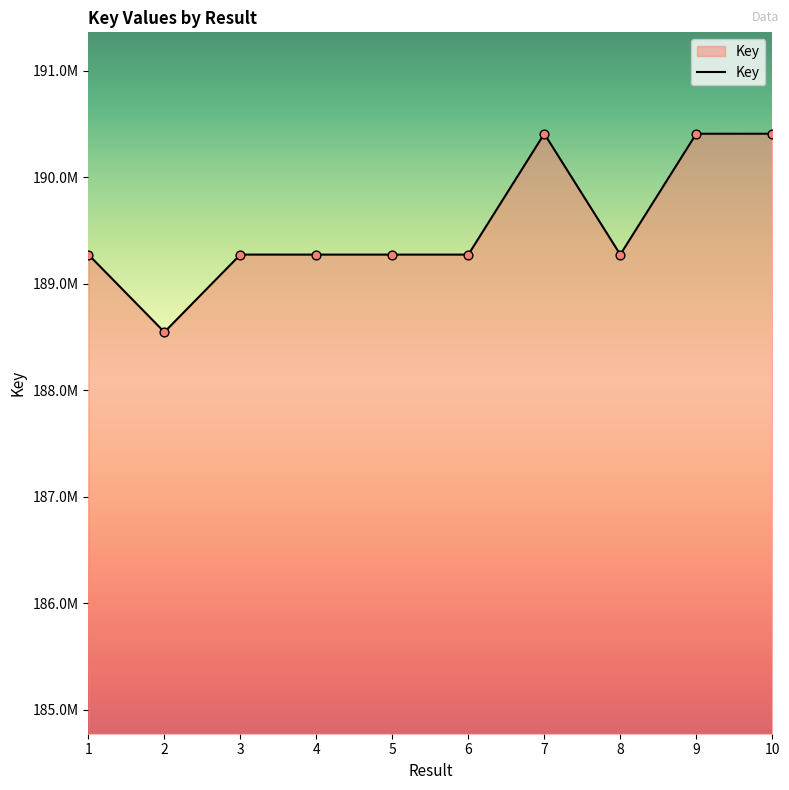

Between 2 and 3, which is larger?

3